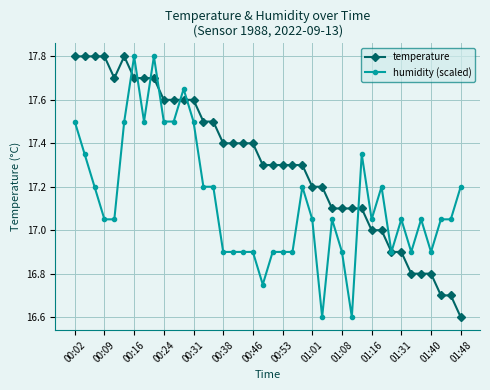

List the series in order of their overall mean, highest first.

temperature, humidity (scaled)